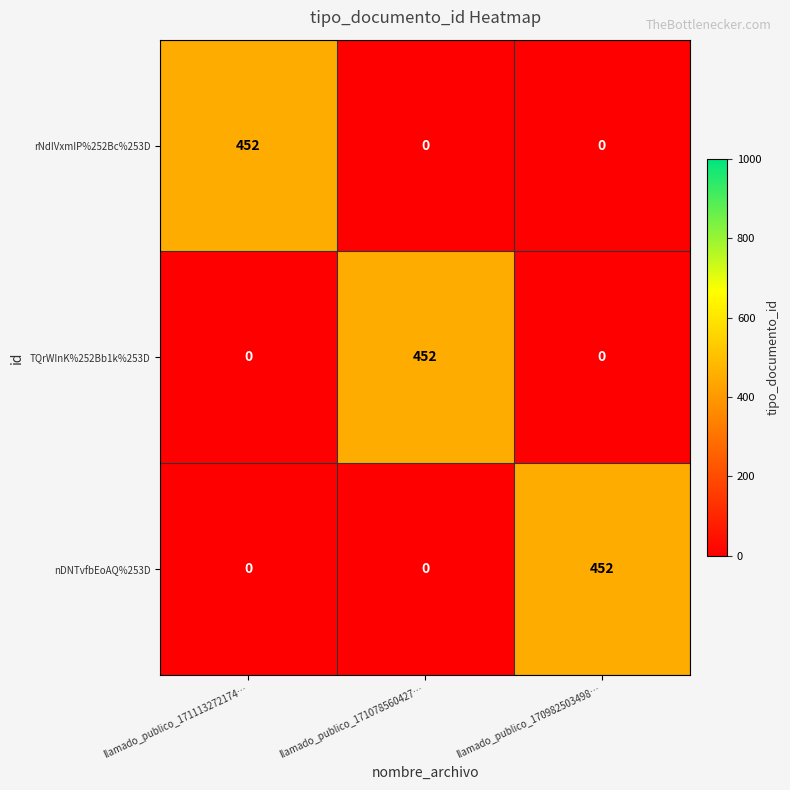

How many categories are shown in the chart?

3